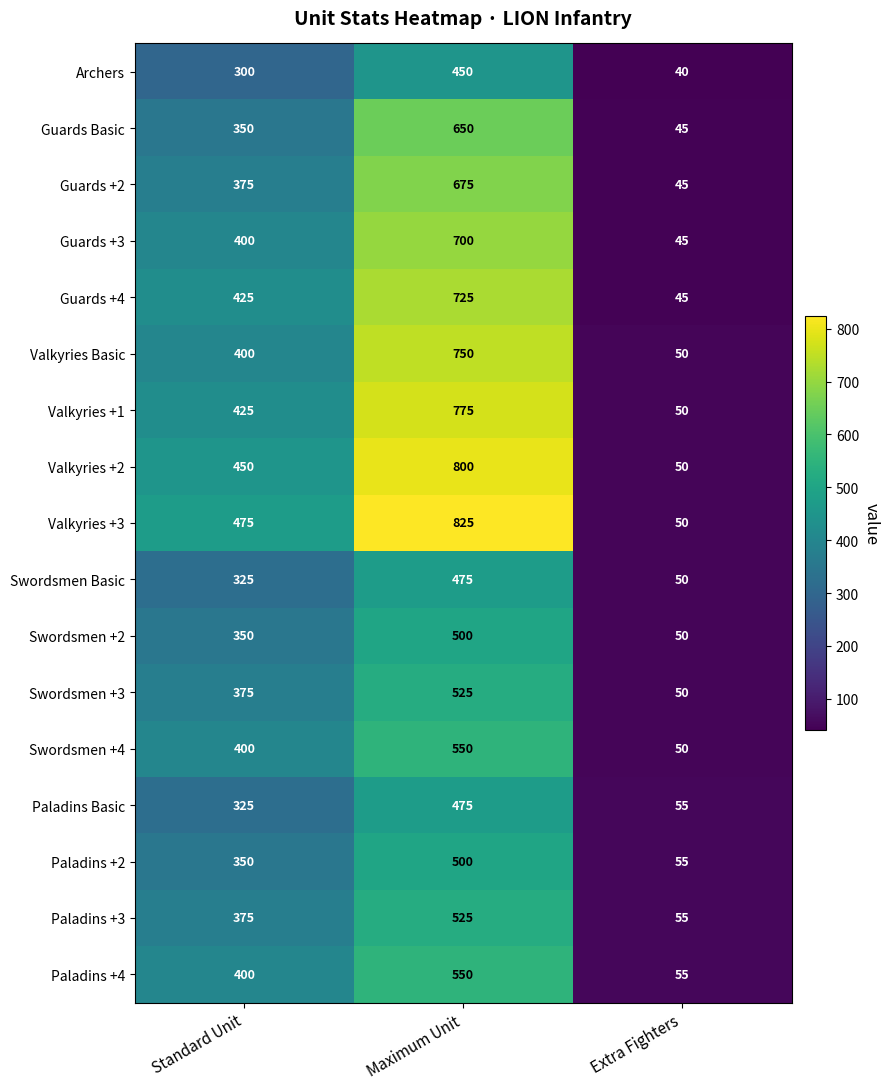

Is the value of Paladins +3 at Maximum Unit greater than the value of Paladins +2 at Standard Unit?

Yes